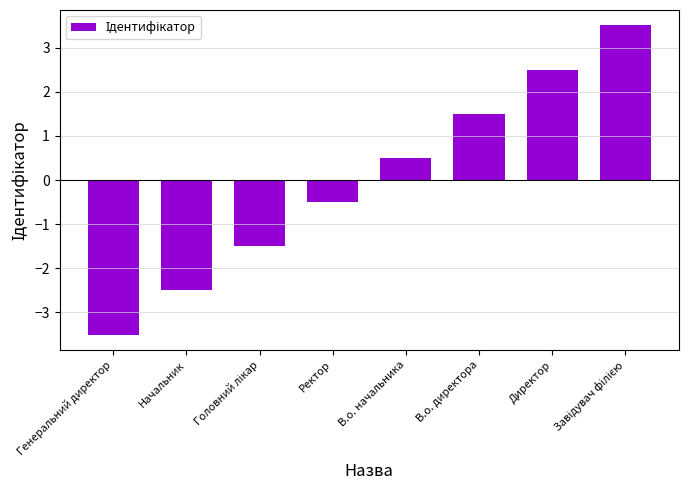

What is the minimum value shown in the chart?

-3.5